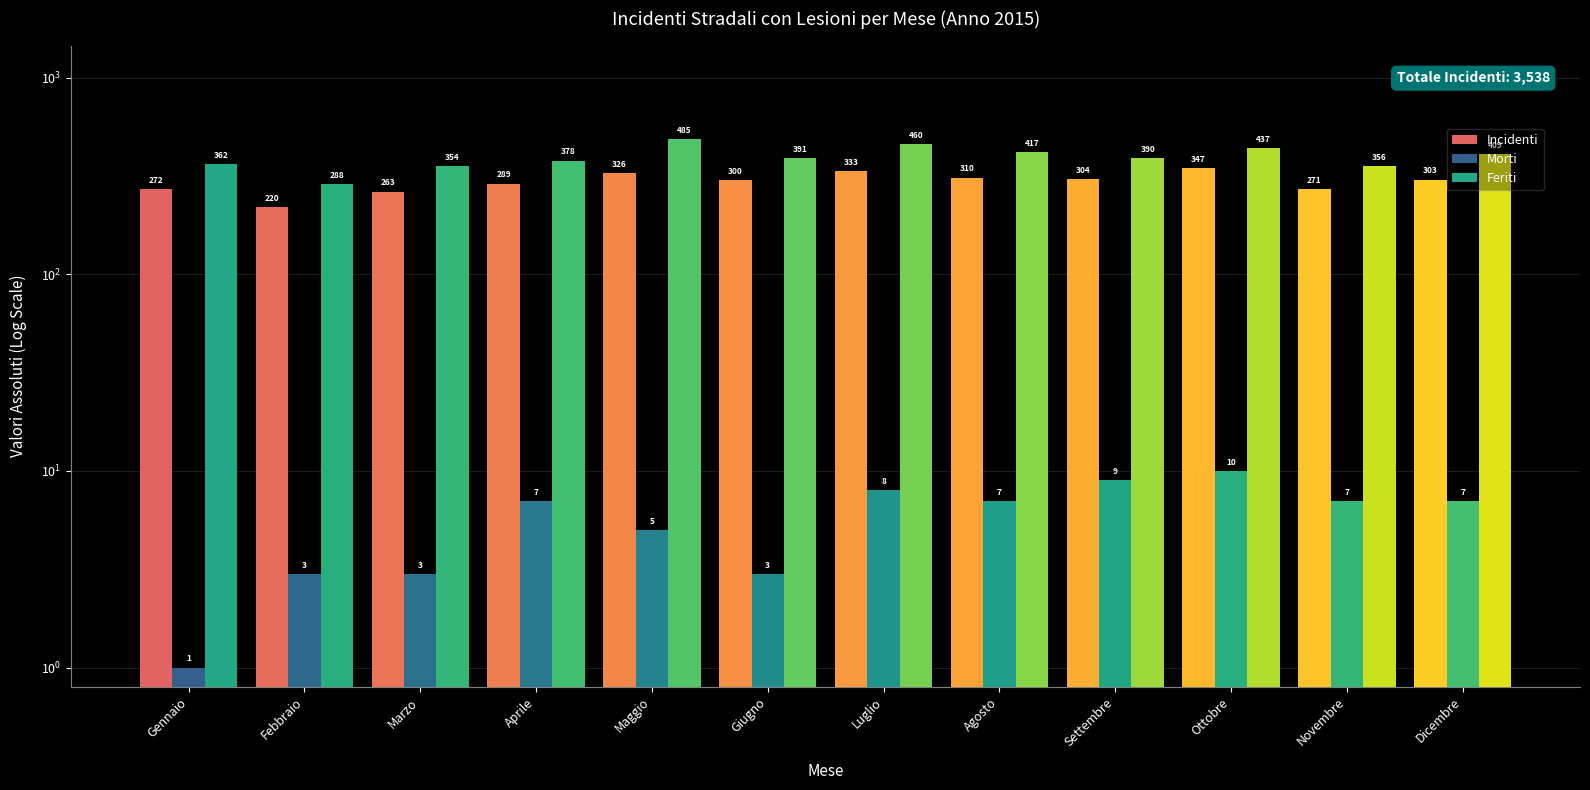

What is the sum of all Incidenti values?

3538